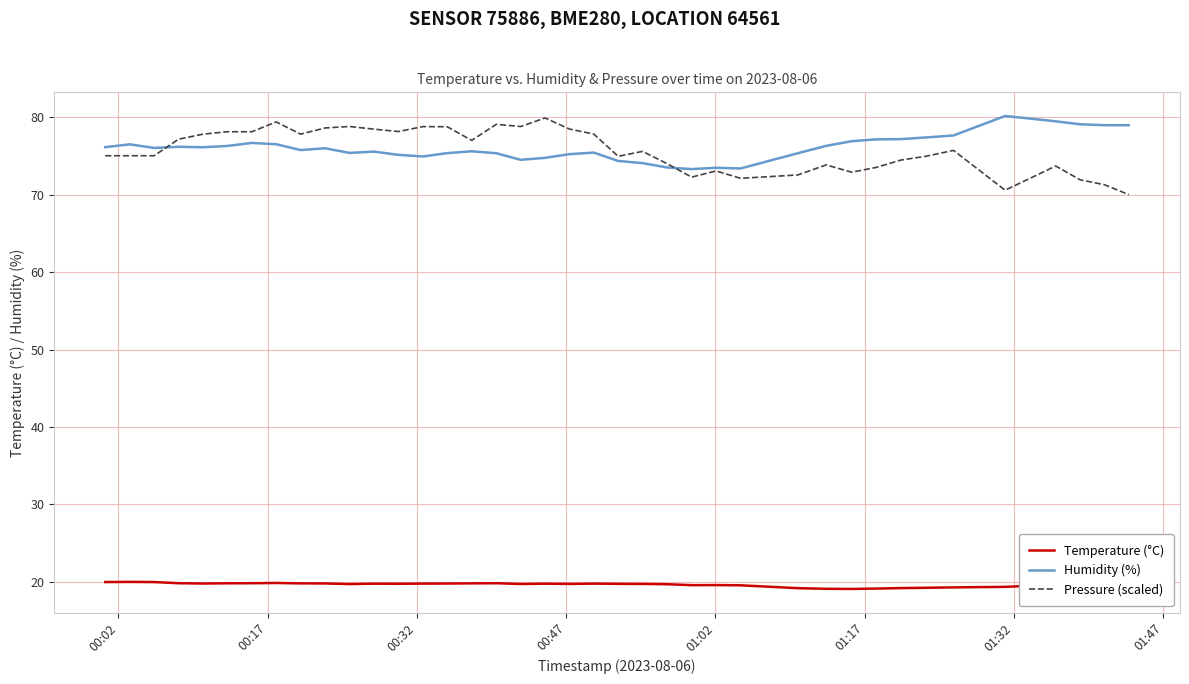

True or false: Temperature (°C) and Pressure (scaled) cross at least once.

False